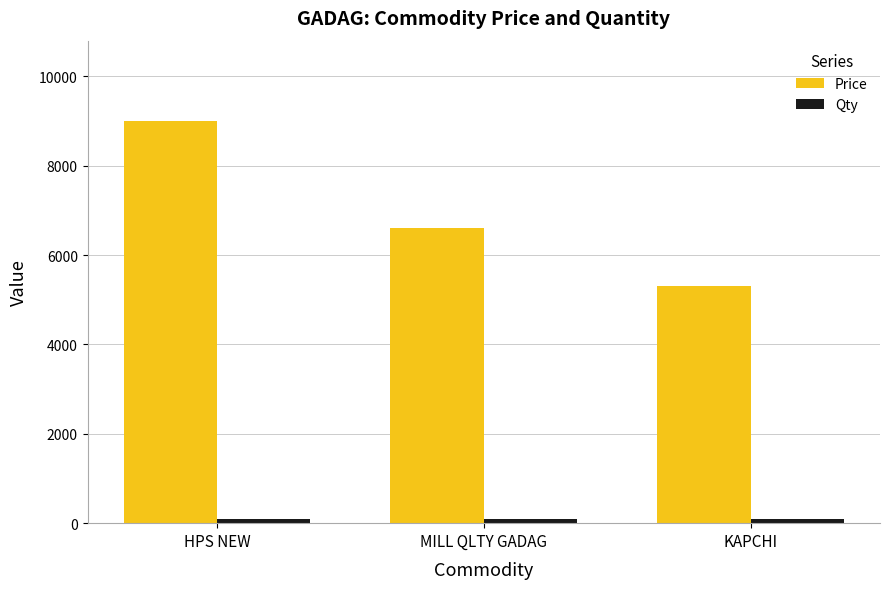

What is the smallest value displayed?

100